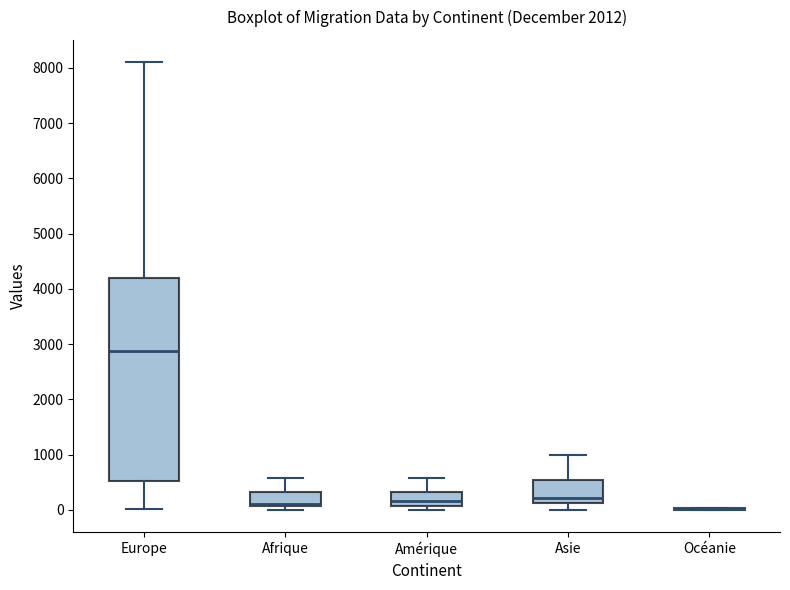

Reading left to right, read every box against the y-axis: the position of its median line, the range the box covers, and the ends of its whiskers. The values are not printed on the chart, so give them approximately, as read against the axis.

Europe: median 2900, box 500 to 4200, whiskers 0 to 8100
Afrique: median 100 (just above the box's lower edge), box 100 to 300, whiskers 0 to 600
Amérique: median 200, box 100 to 300, whiskers 0 to 600
Asie: median 200, box 100 to 500, whiskers 0 to 1000
Océanie: box collapsed to a line at 0, whiskers 0 to 0